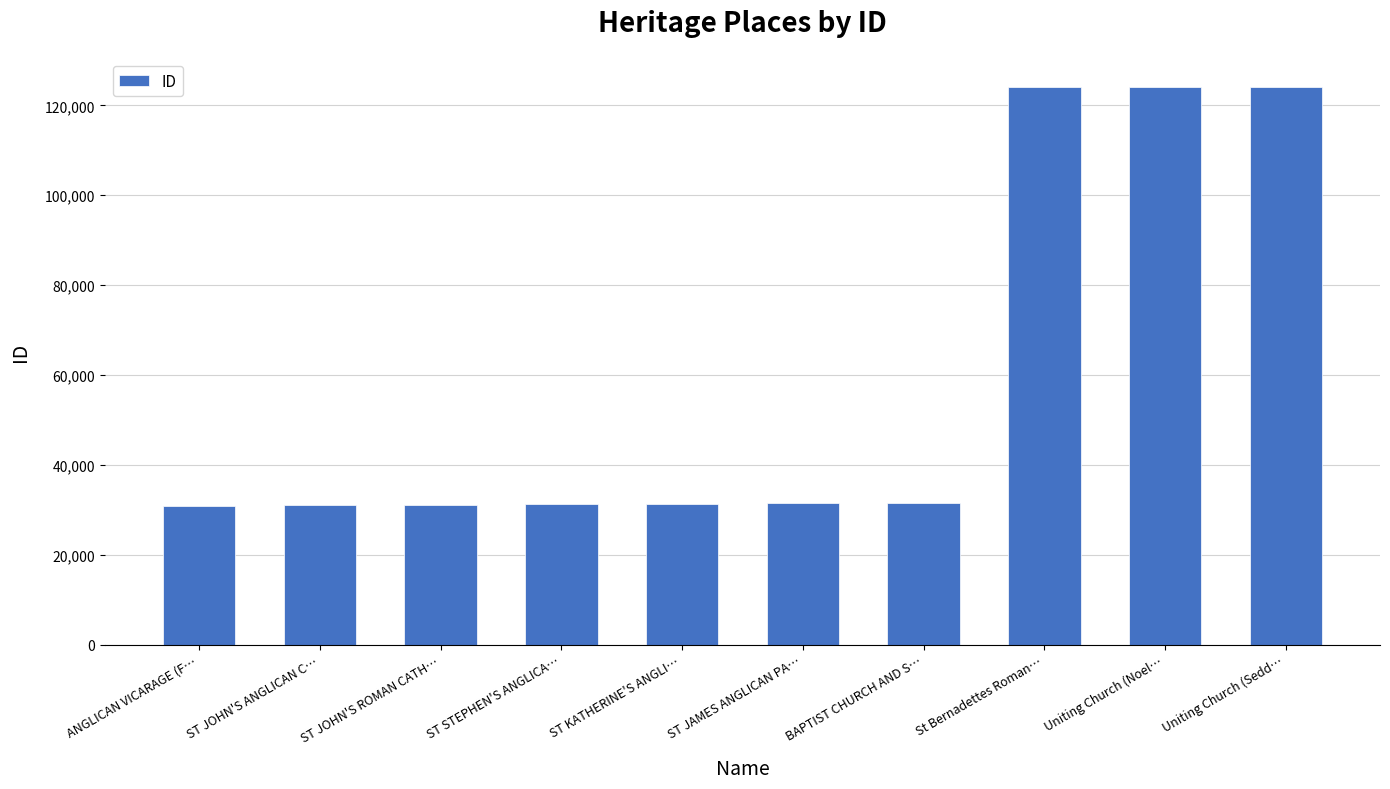

What is the value of the 9th bar from the left?

124152